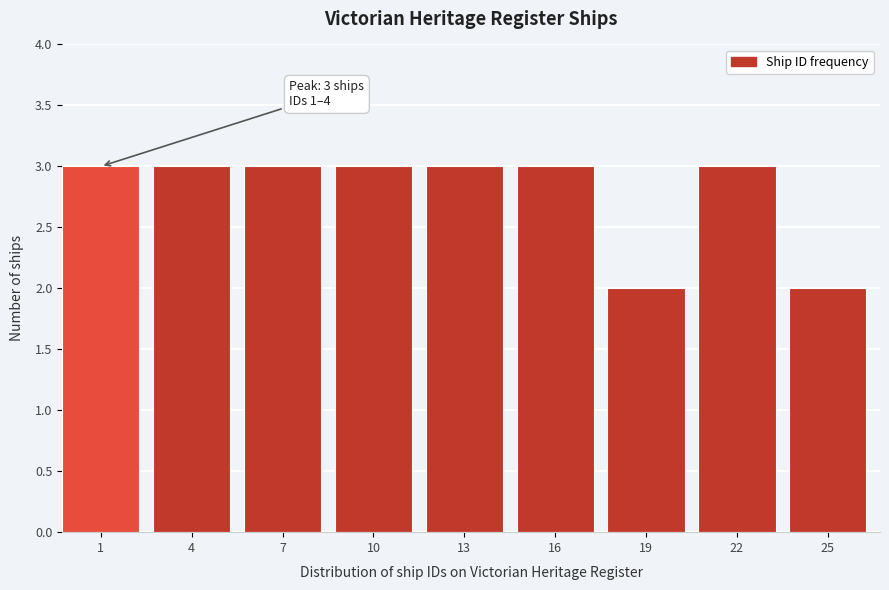

Reading left to right, extract all data points from this chart.

1=3	4=3	7=3	10=3	13=3	16=3	19=2	22=3	25=2